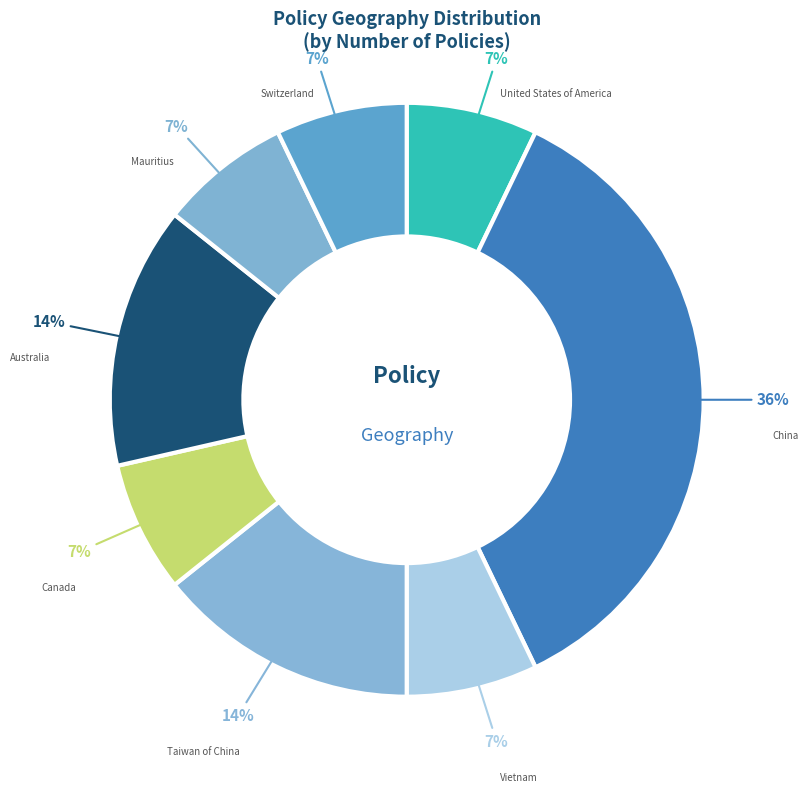

How many segments does this pie chart have?

8